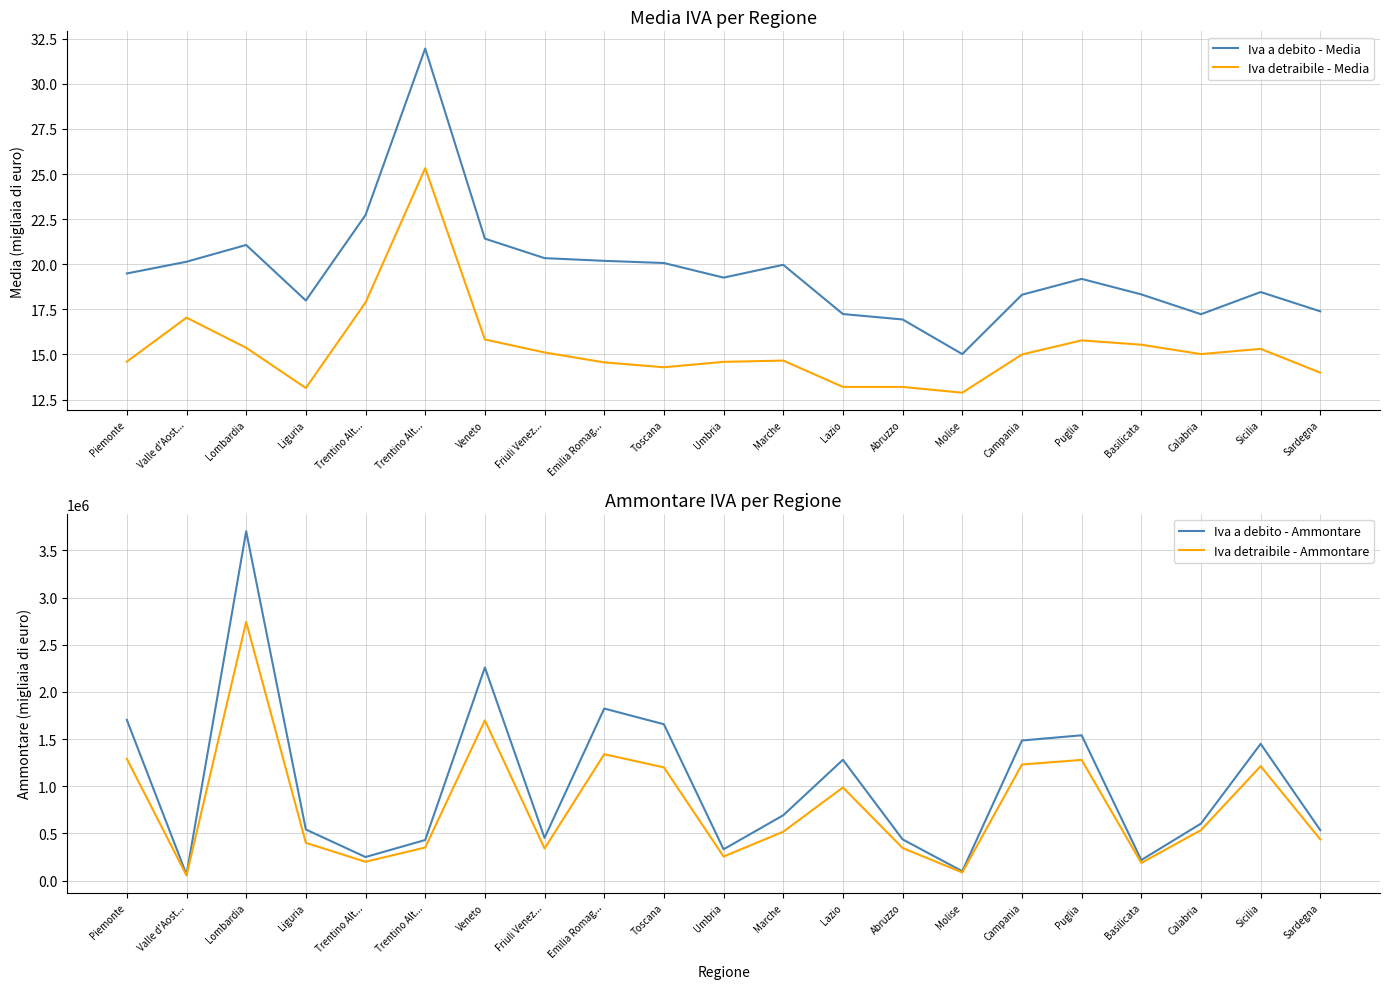

Where is Iva a debito - Ammontare nearest to the value 1883498?

Emilia Romag...